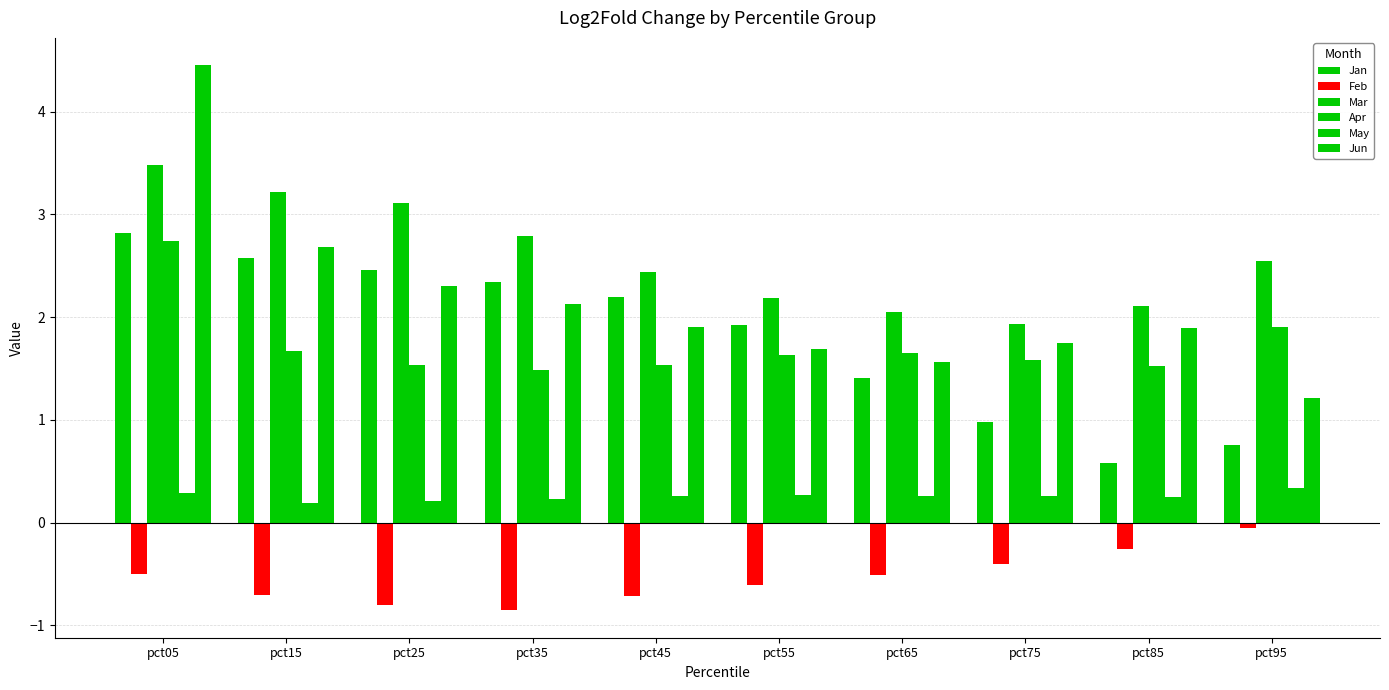

How many bars are there in total?

60